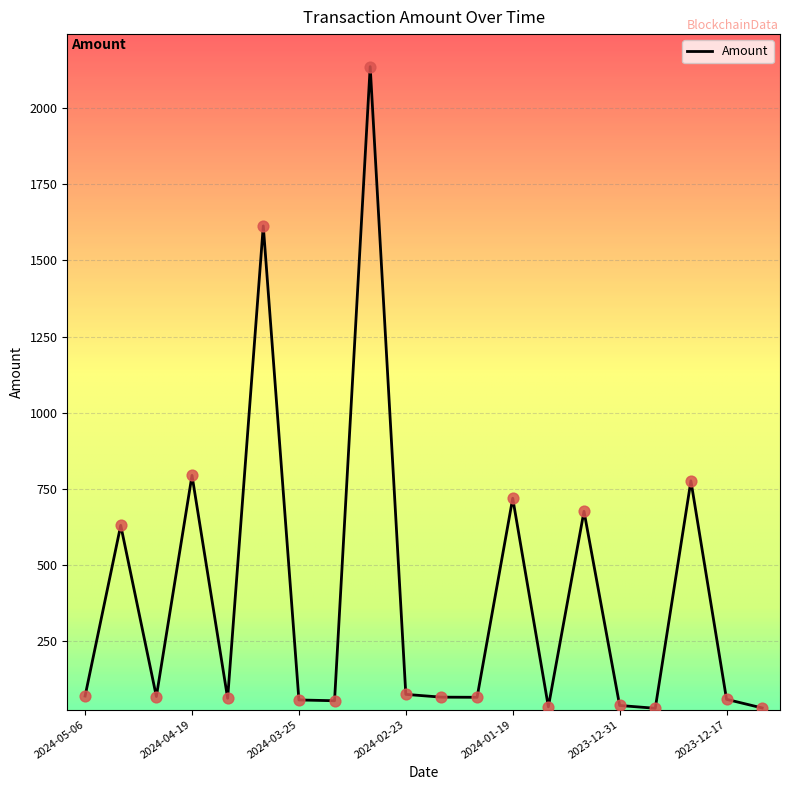

What is the difference between the maximum and minimum values?

2106.6